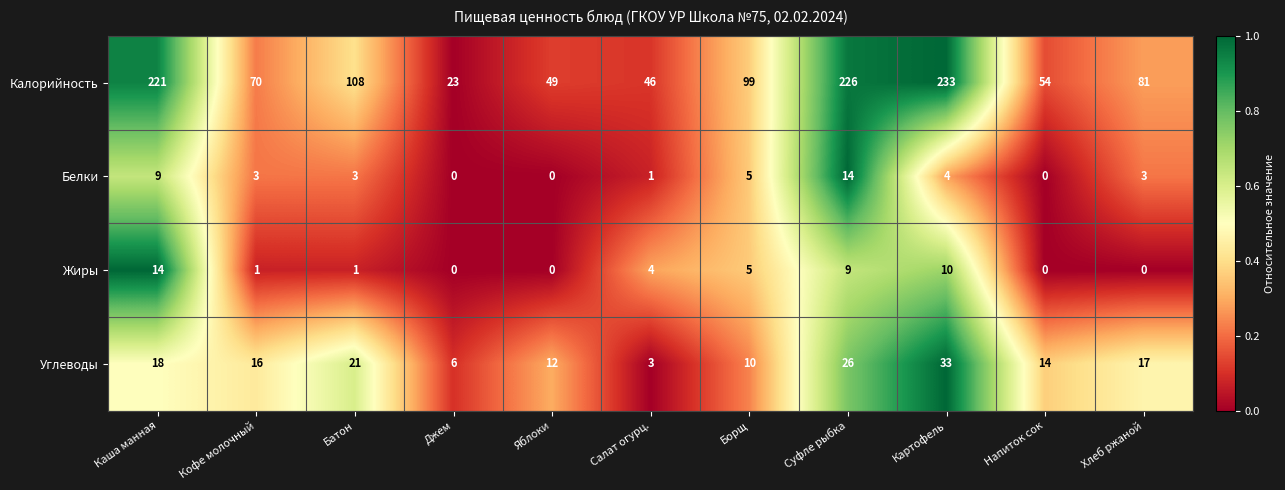

What is the sum of the Калорийность values at Картофель and Яблоки?

282